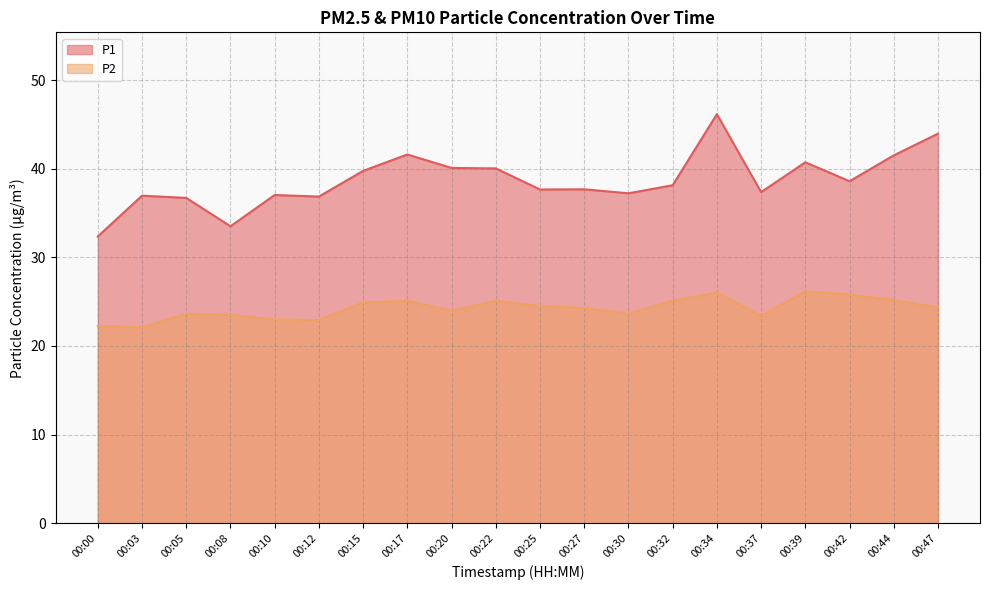

Reading right to left, extract all data points from this chart.

P1: 44.0	41.5	38.6	40.7	37.4	46.1	38.1	37.2	37.7	37.6	40.0	40.1	41.6	39.8	36.9	37.0	33.5	36.7	37.0	32.4
P2: 24.4	25.1	25.8	26.1	23.4	26.0	25.1	23.6	24.3	24.5	25.1	24.0	25.1	24.9	22.9	23.0	23.5	23.6	22.1	22.2